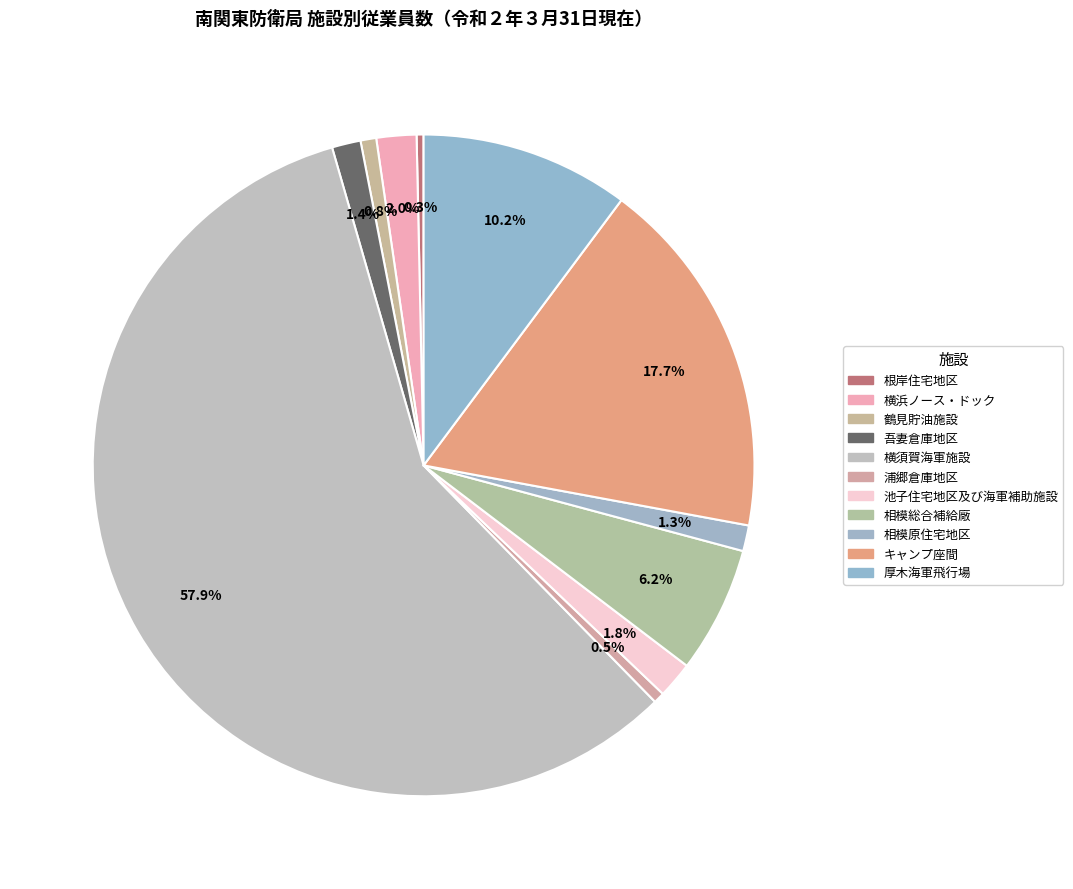

How many slices are in this pie chart?

11